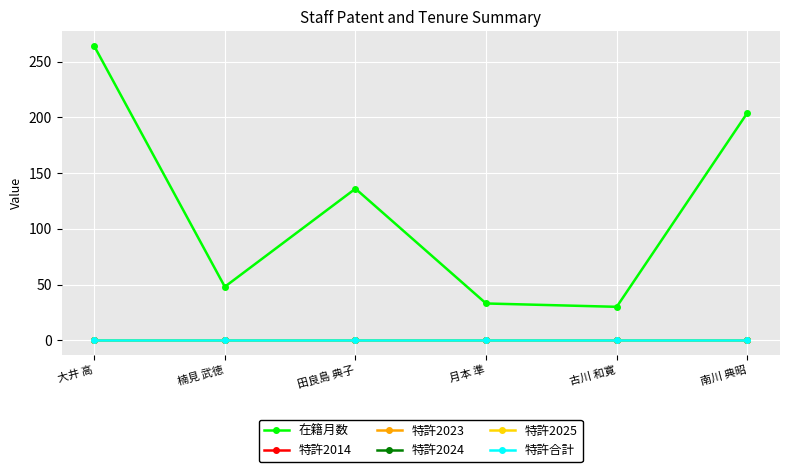

How many lines are shown in the chart?

6